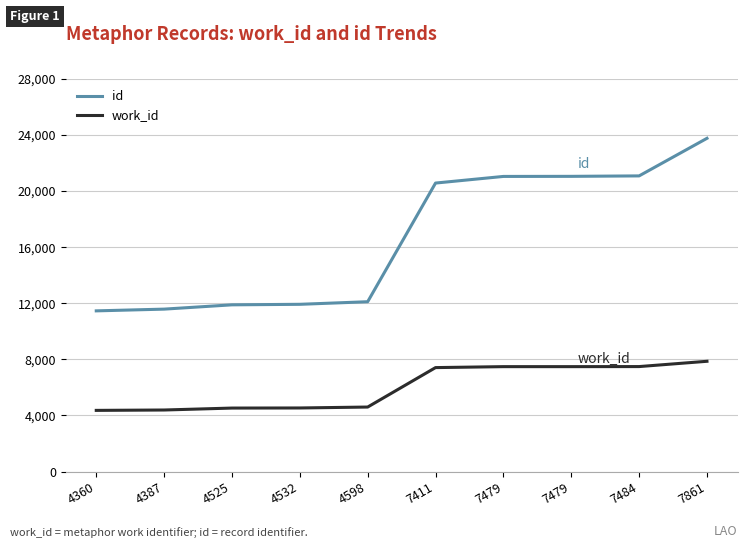

What is the sum of the id values at 4525 and 7484?

32969